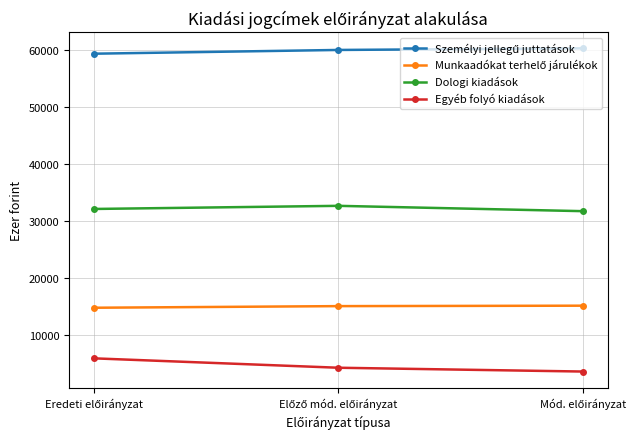

At how many categories does at least one series exceed 57020?

3